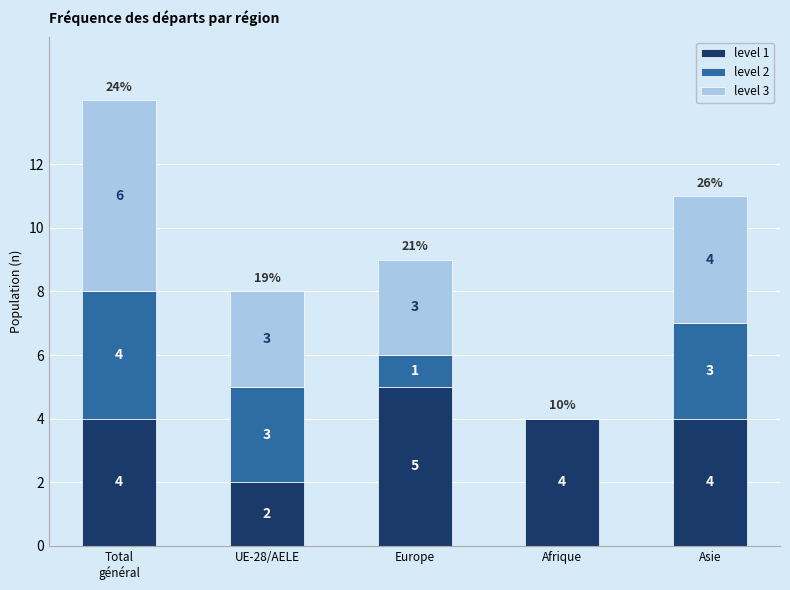

What is the sum of the level 1 values at UE-28/AELE and Europe?

7